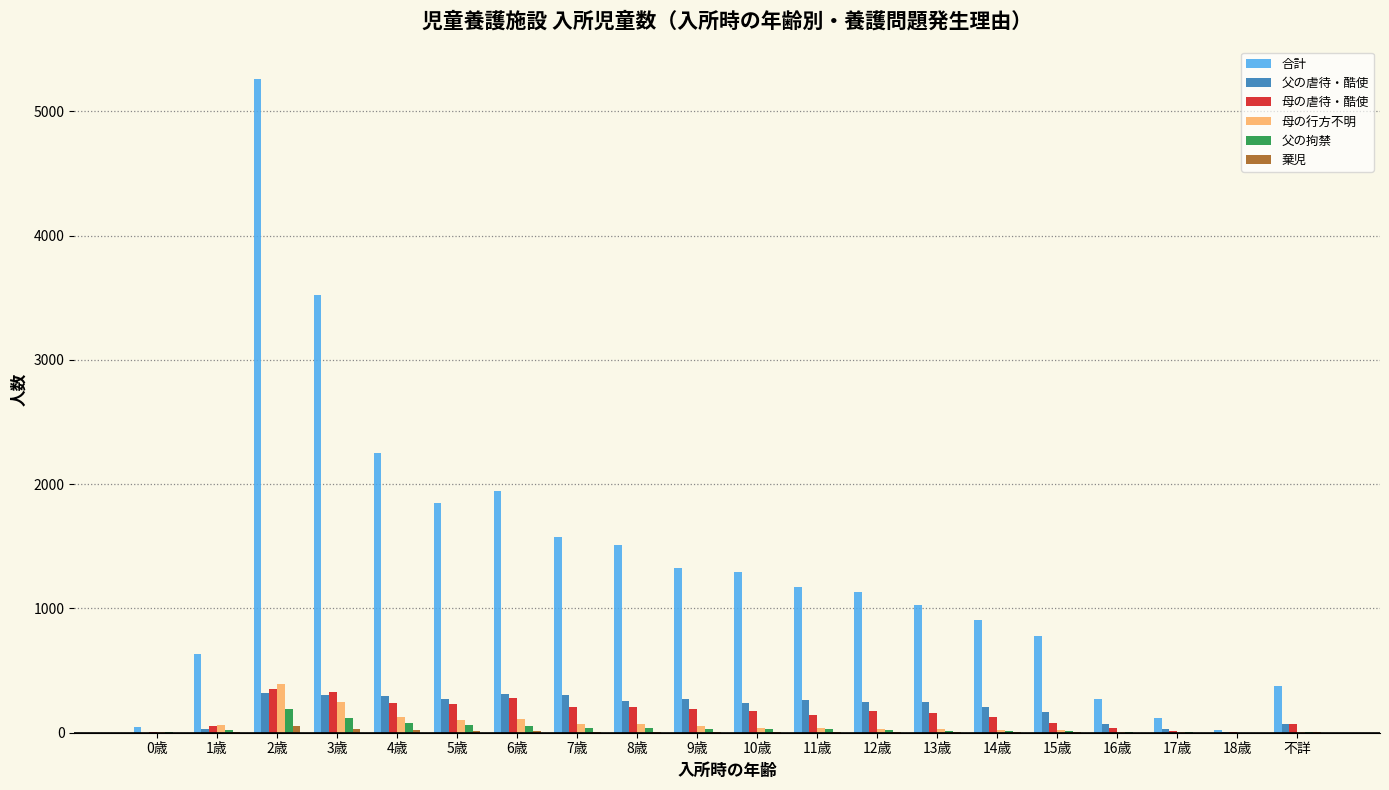

Which series has the largest total across all categories?

合計